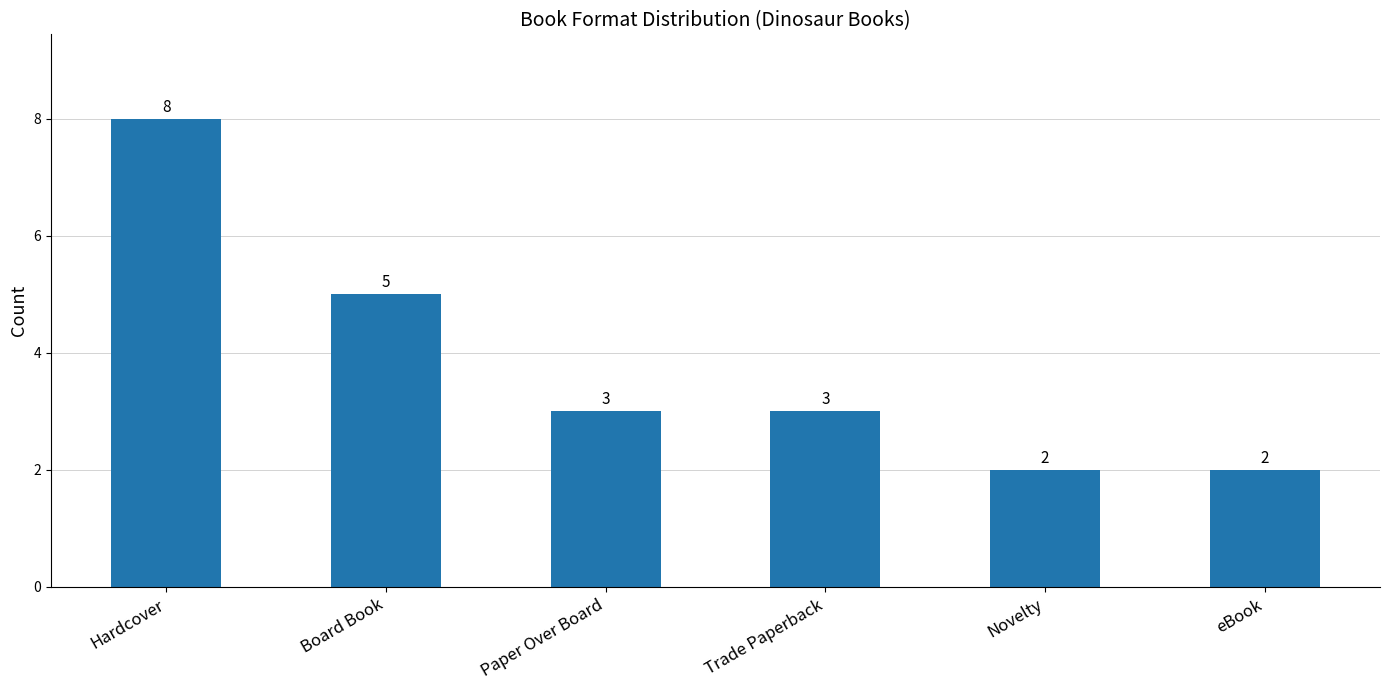

True or false: the data shows 7 at Board Book.

False